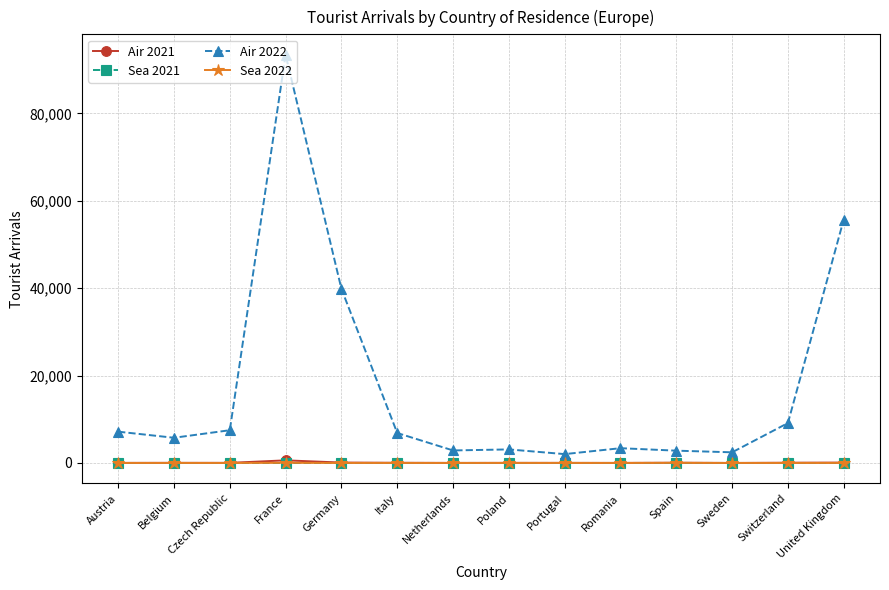

What is the sum of all Sea 2022 values?

81